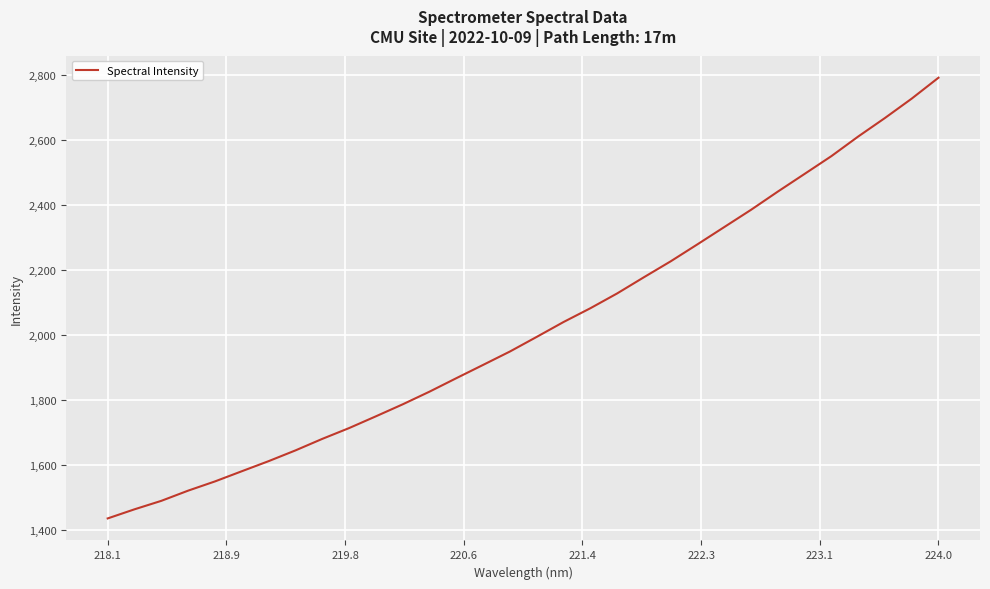

What is the difference between the maximum and minimum values?

1356.6